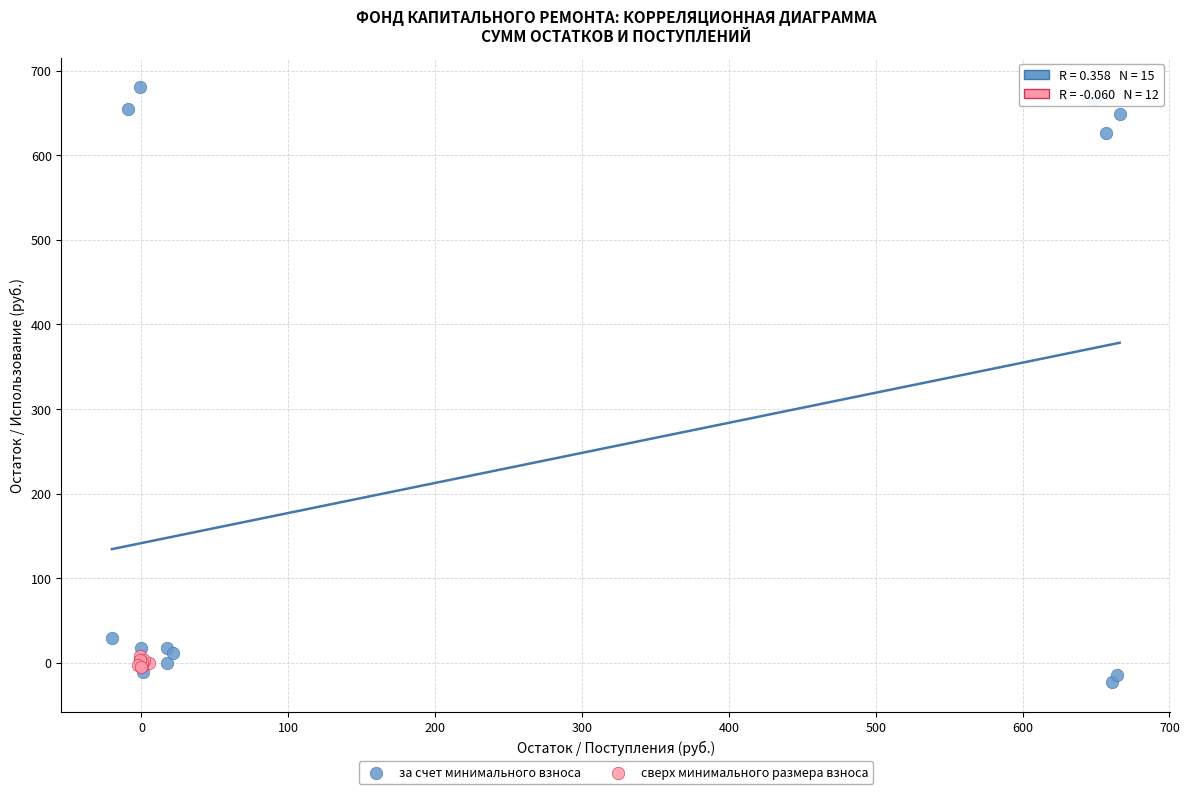

Which series has the largest Y range (max minus min)?

за счет минимального взноса